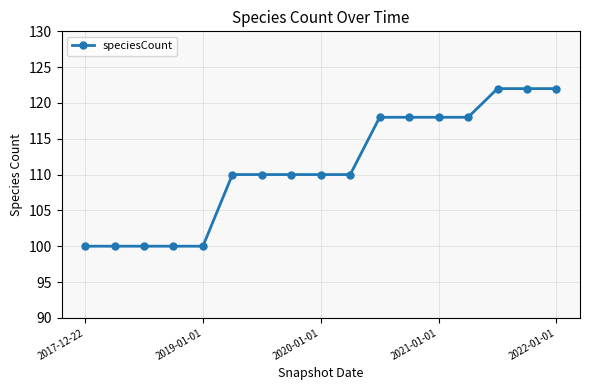

What is the average value?

111